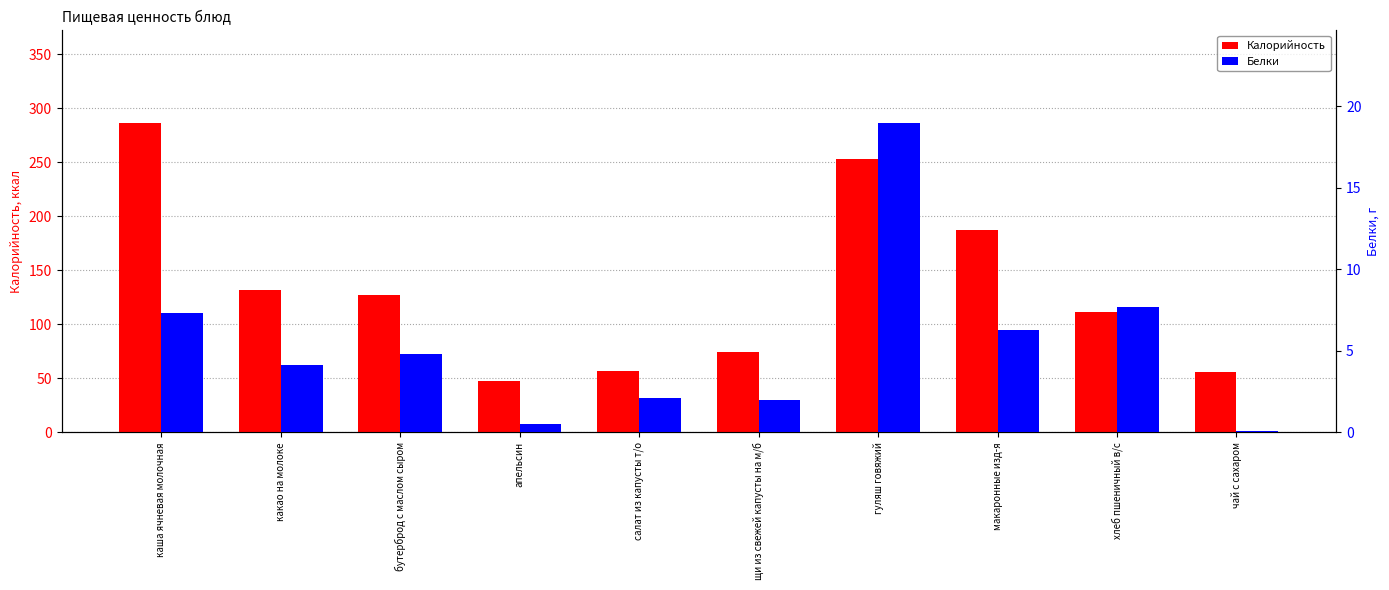

How many data points does each series have?

10